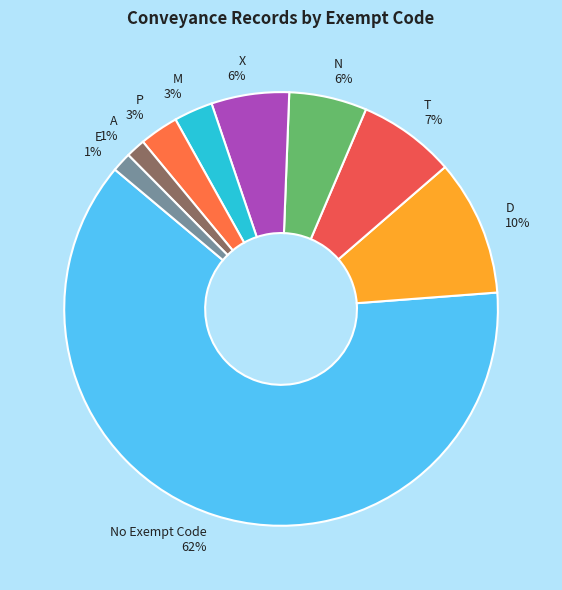

To the nearest percent, what is the combined percentage of A and No Exempt Code?

64%